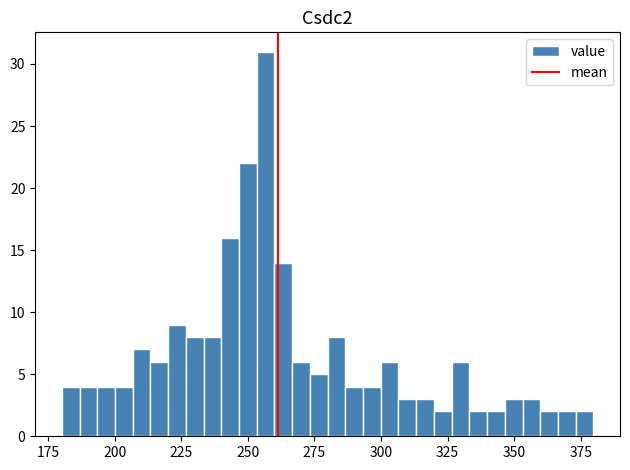

Read against the x-axis, roughly where is the centre of the tallest bar?

255